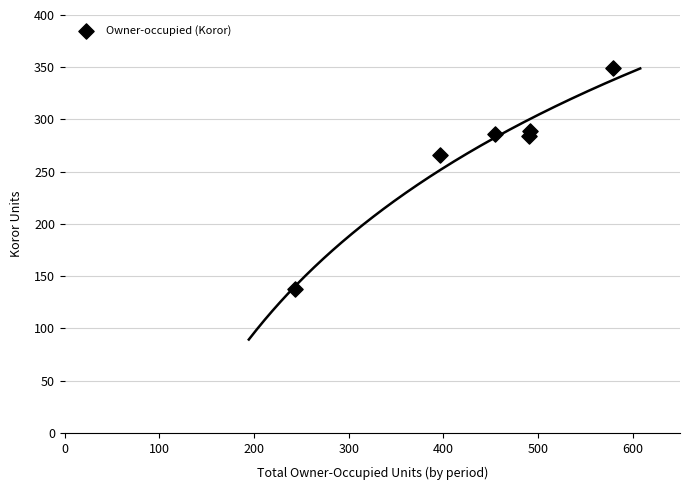

What is the average X value?

442